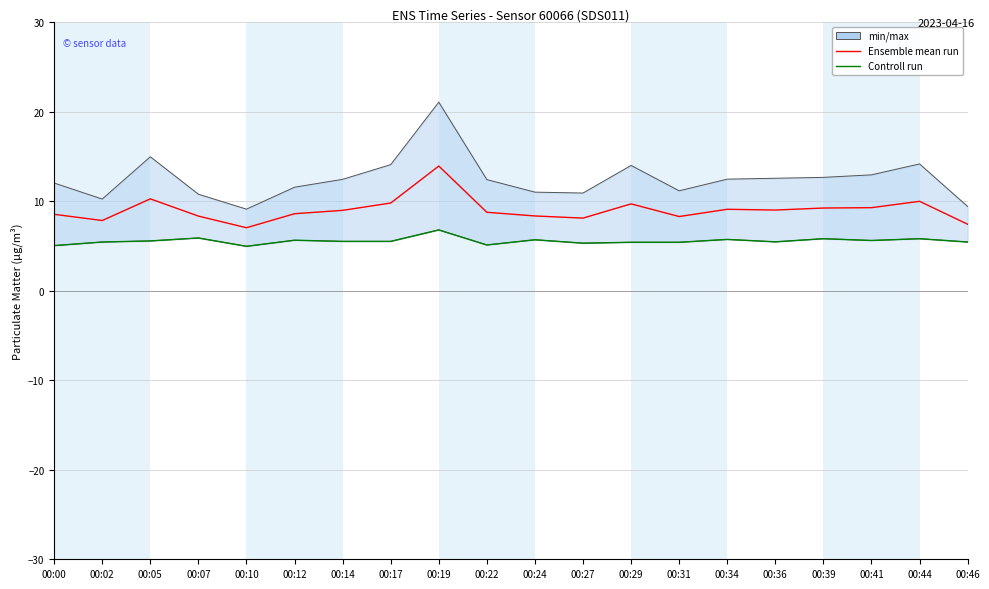

What is the maximum value for Controll run?

6.8